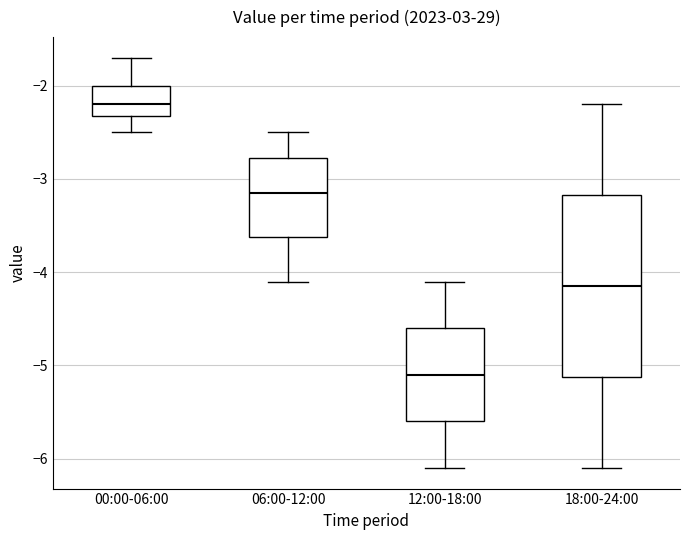

Where does the lower whisker of the box for 12:00-18:00 end on the y-axis? The values are not printed on the chart, so give them approximately, as read against the axis.

-6.1